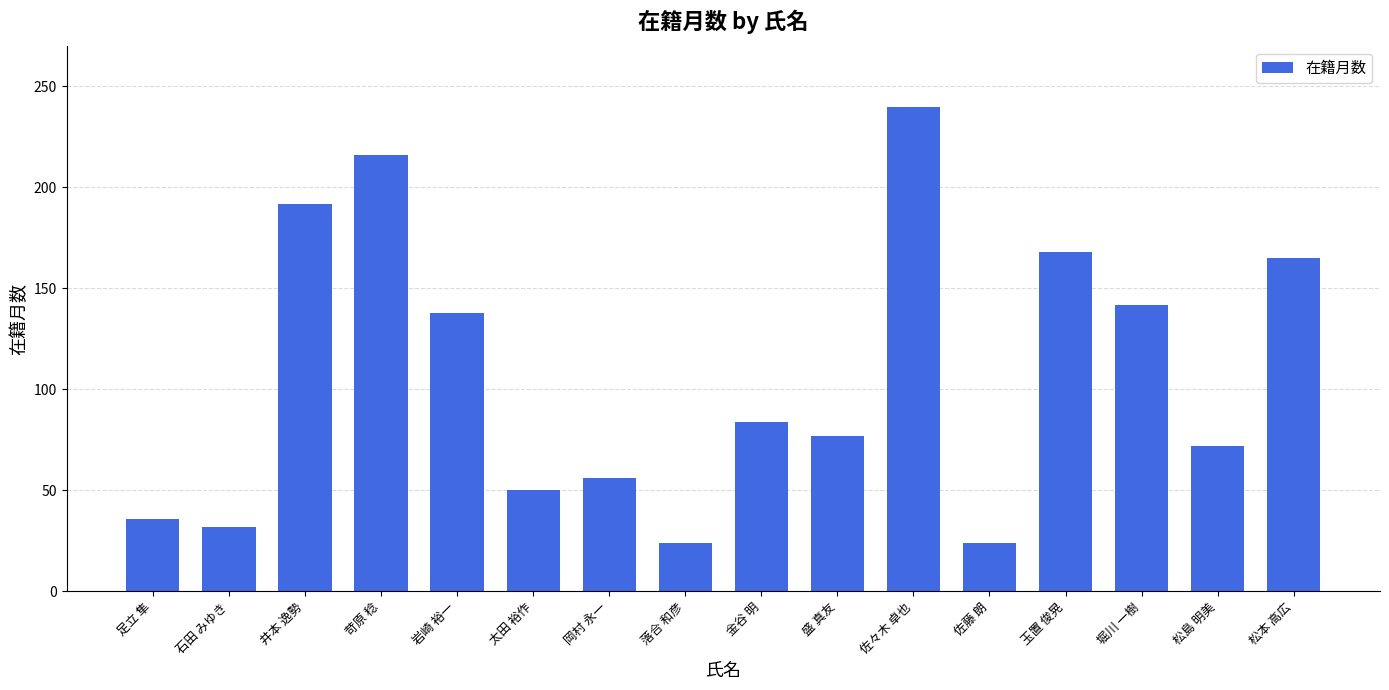

What is the smallest value displayed?

24